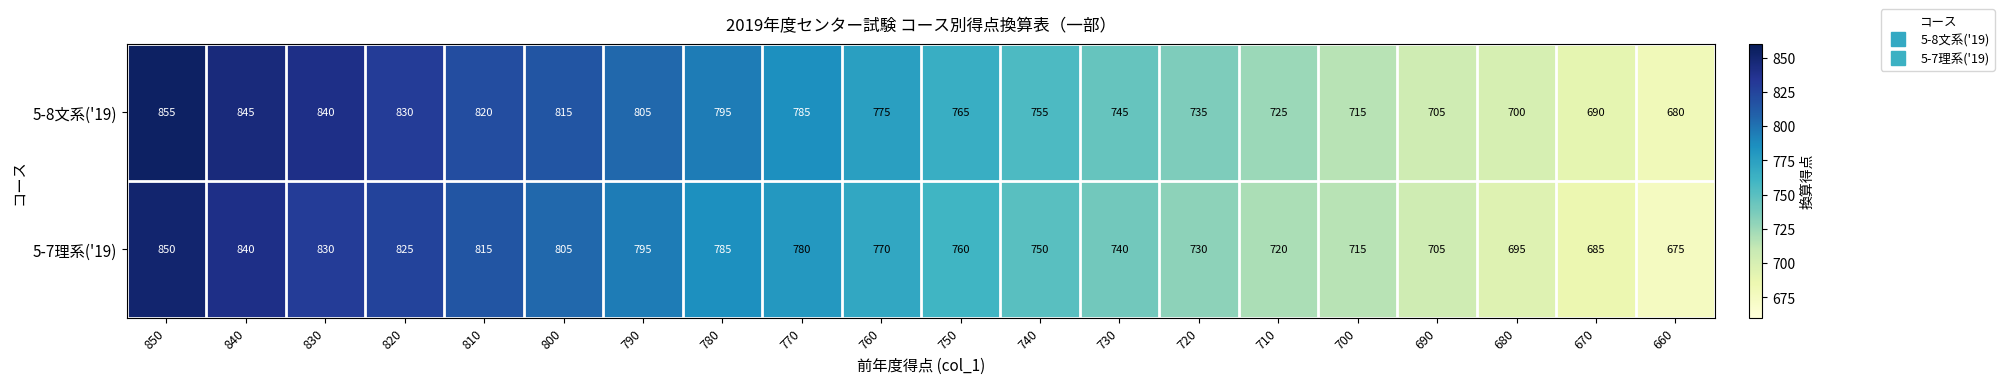

What is the sum of the 5-7理系('19) values at 790 and 820?

1620